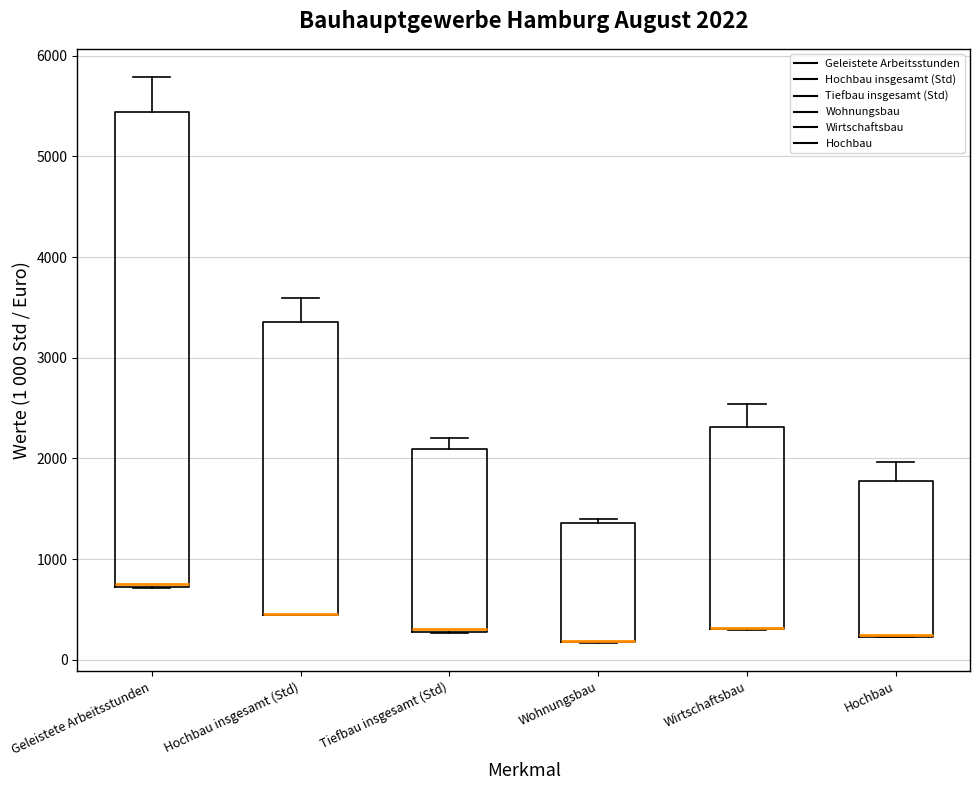

Comparing the boxes themselves (not the whiskers), which one is the tallest?

Geleistete Arbeitsstunden